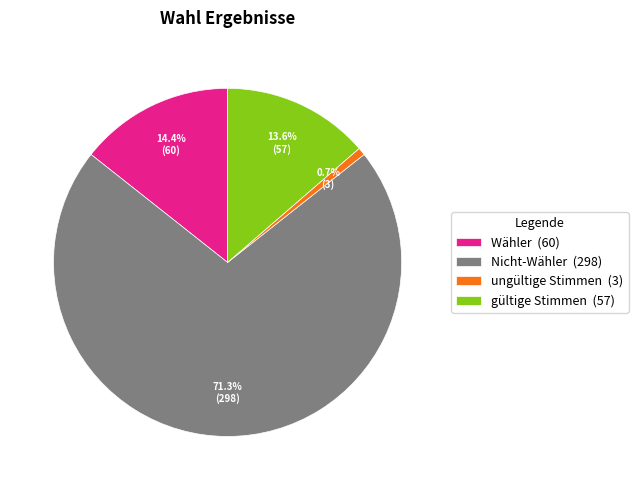

The Wähler slice represents 14% of the pie. True or false?

True